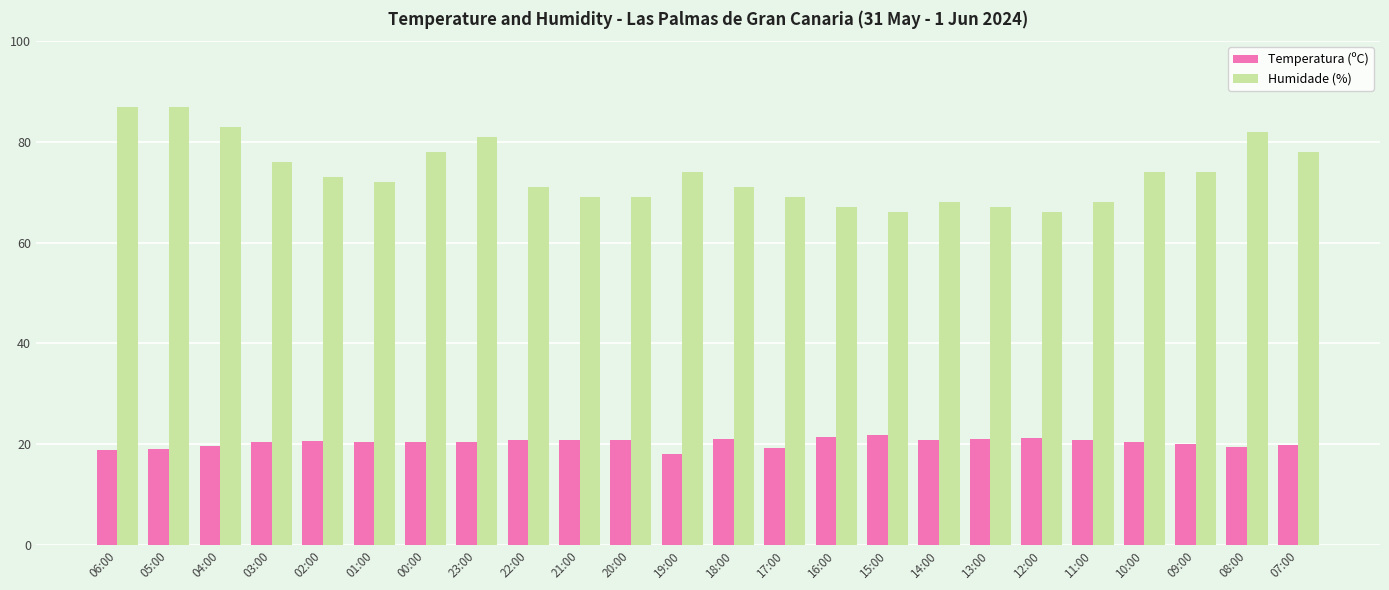

What is the label of the 11th bar from the left?

20:00